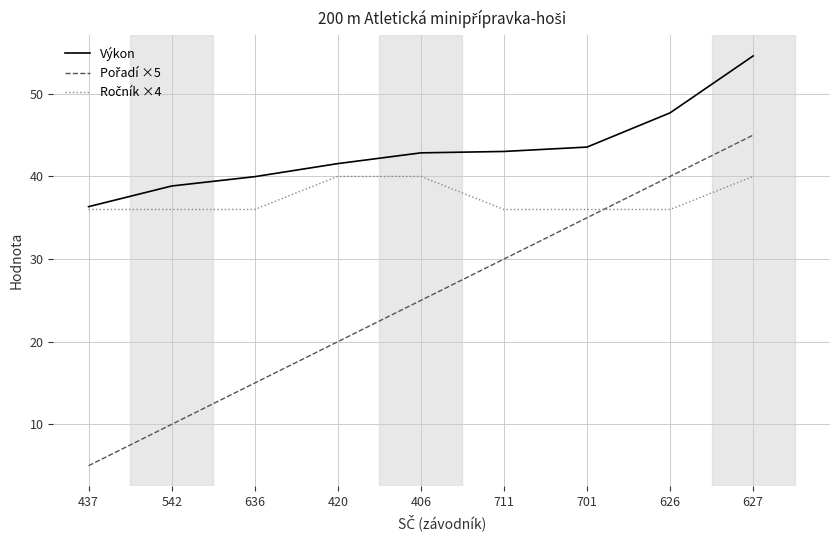

What position from the right is 711?

4